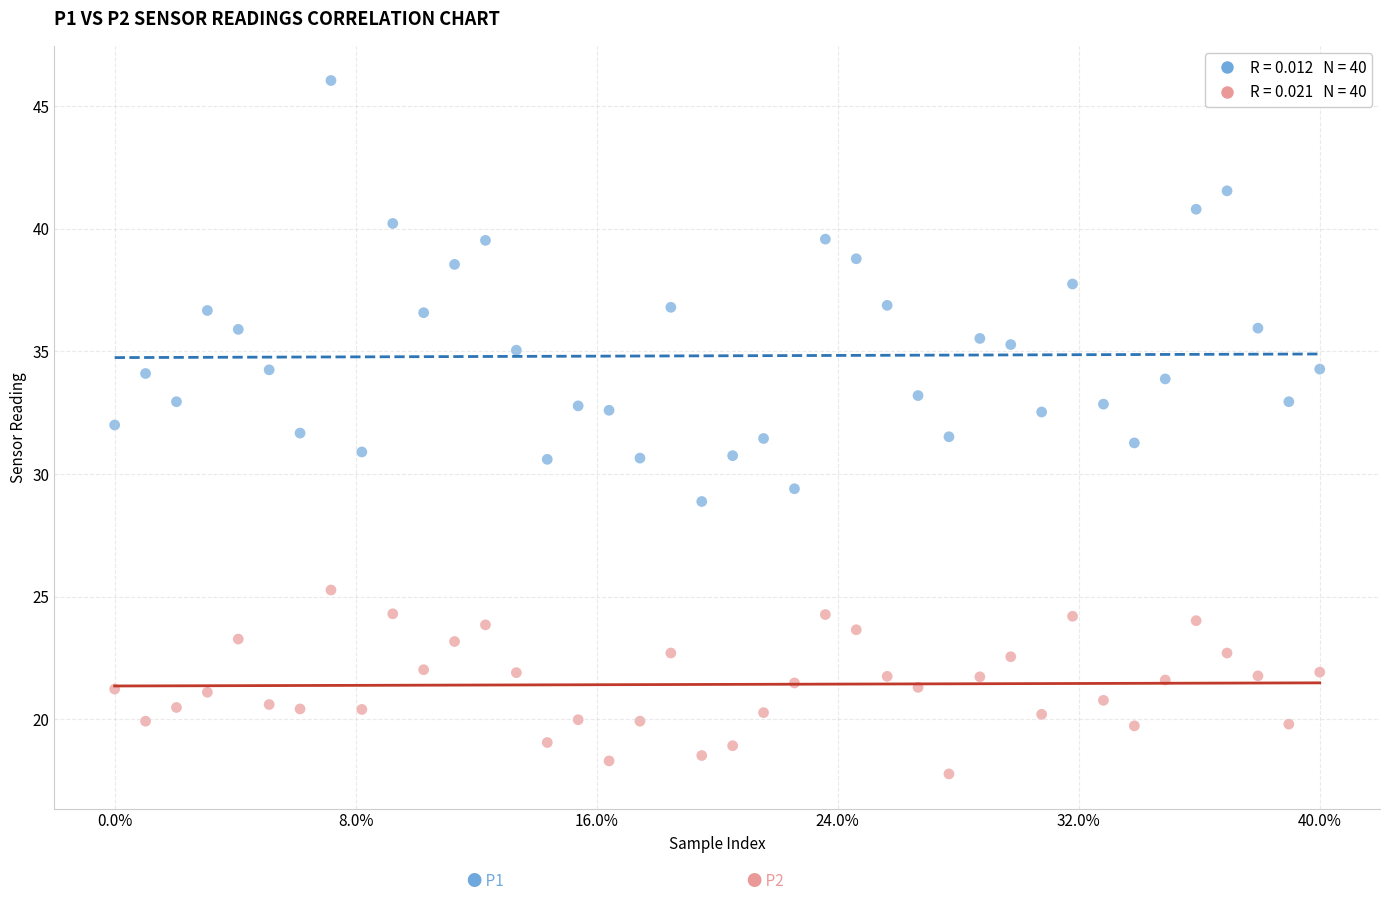

Across all data points, what is the range of X values (max minus min)?

1.0